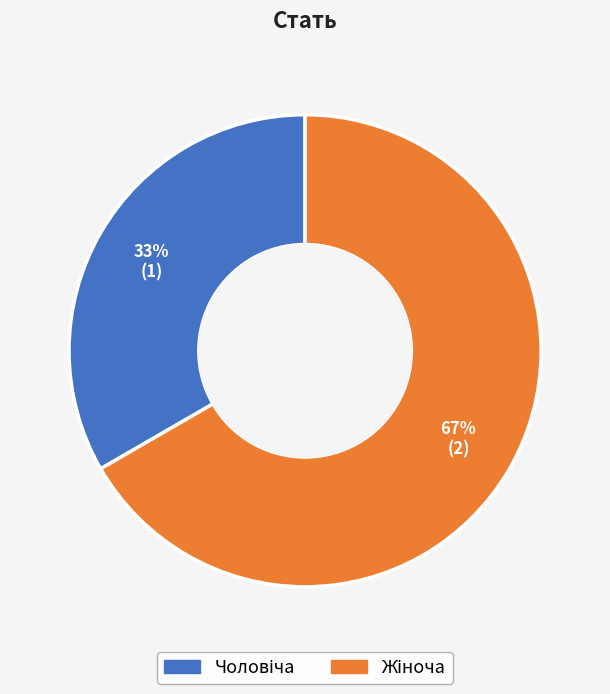

Is there any slice that represents more than half of the pie?

Yes